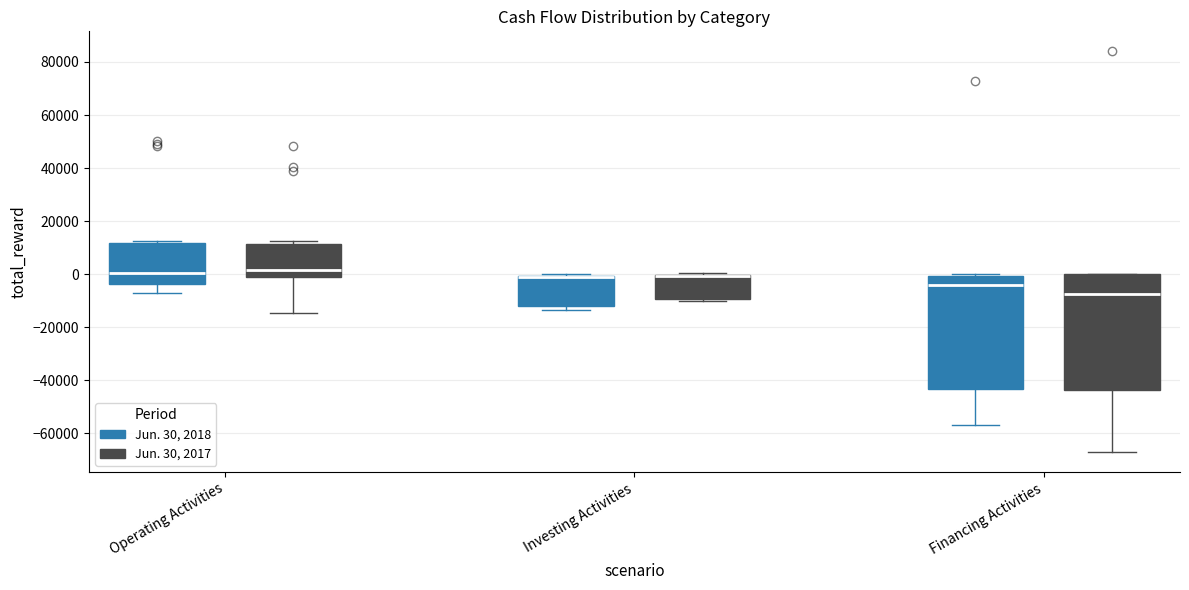

Reading left to right, read every box against the y-axis: the position of its median line, the range the box covers, and the ends of its whiskers. The values are not printed on the chart, so give them approximately, as read against the axis.

Operating Activities (Jun. 30, 2018): median 0, box -4000 to 12000, whiskers -8000 to 12000 (just above the box's upper edge)
Operating Activities (Jun. 30, 2017): median 2000, box -2000 to 12000, whiskers -14000 to 12000 (just above the box's upper edge)
Investing Activities (Jun. 30, 2018): median 0 (drawn on the box's upper edge), box -12000 to 0, whiskers -14000 to 0 (just above the box's upper edge)
Investing Activities (Jun. 30, 2017): median 0 (drawn on the box's upper edge), box -10000 to 0, whiskers -10000 to 0 (just above the box's upper edge)
Financing Activities (Jun. 30, 2018): median -4000, box -44000 to 0, whiskers -56000 to 0 (just above the box's upper edge)
Financing Activities (Jun. 30, 2017): median -8000, box -44000 to 0, whiskers -66000 to 0